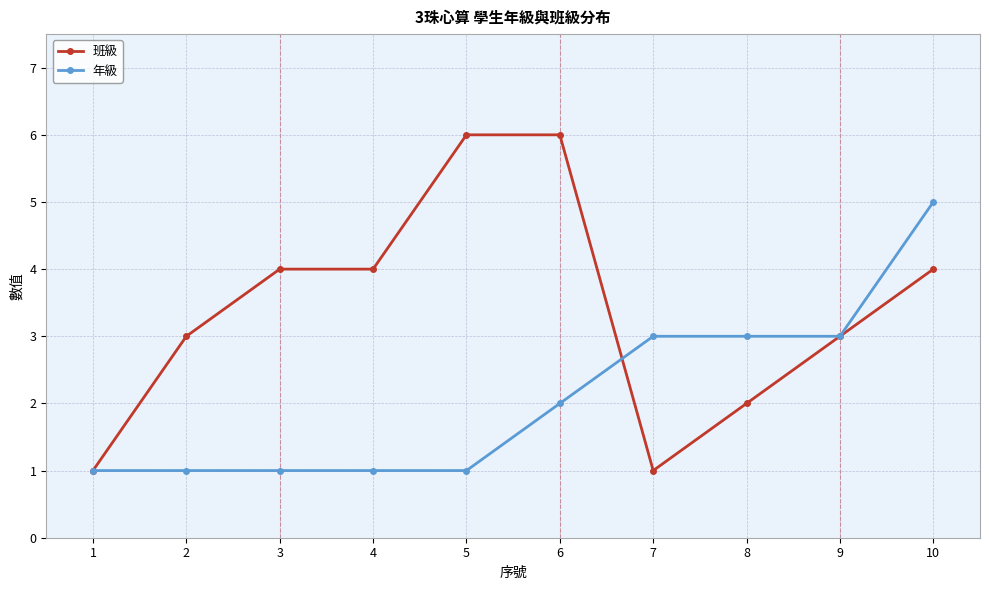

What is the maximum value for 班級?

6